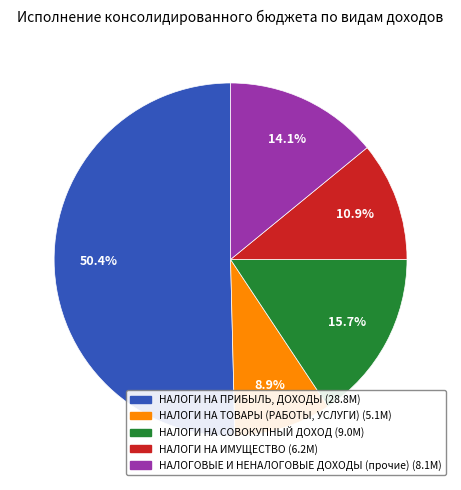

How much of the chart is everything except НАЛОГИ НА ТОВАРЫ (РАБОТЫ, УСЛУГИ)?

91.1%